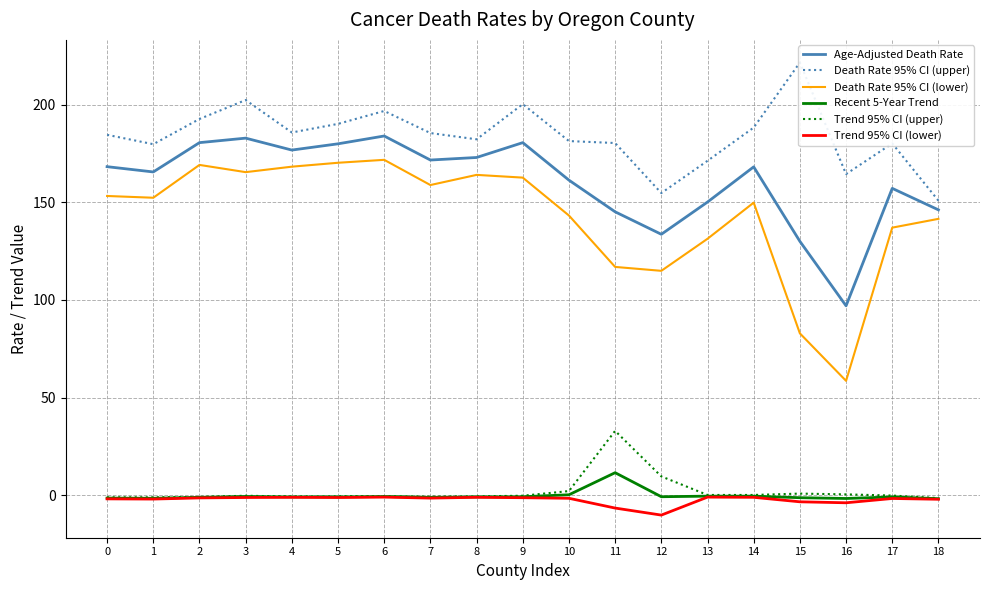

True or false: Recent 5-Year Trend has a value of -0.8 at 8.

True